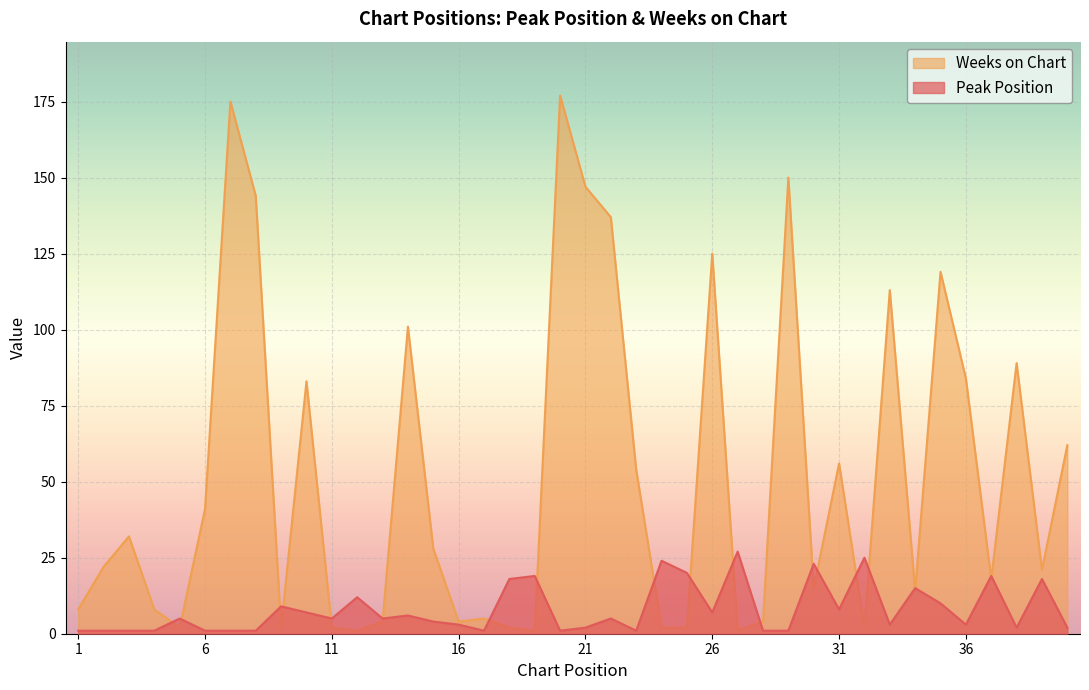

What is the difference between the maximum and second lowest values in the Peak Position series?

26